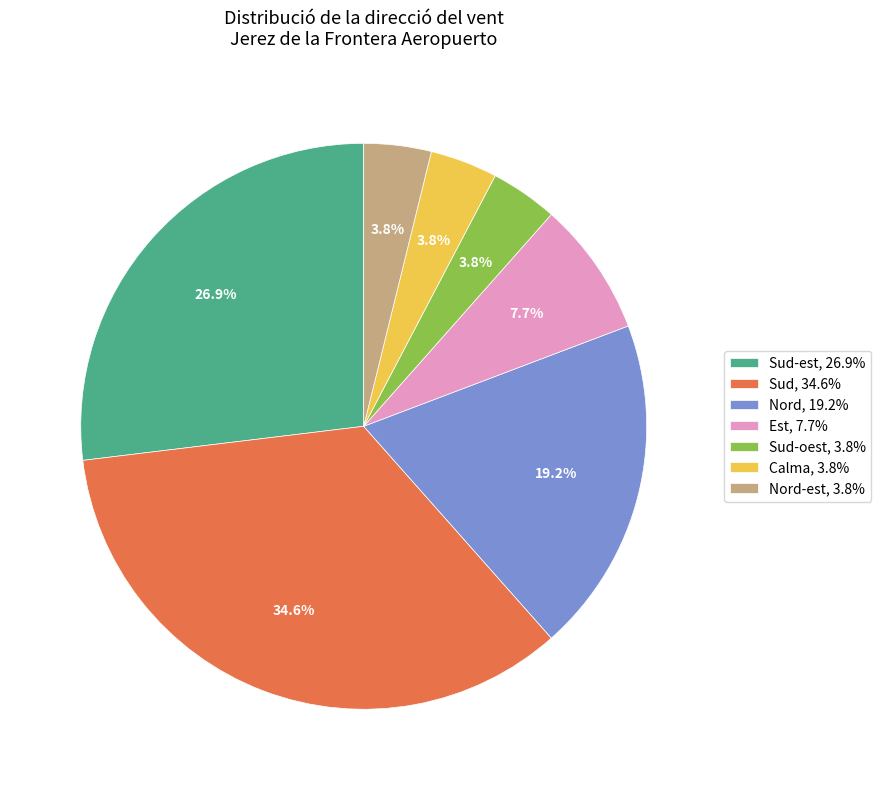

Between Sud, 34.6% and Sud-est, 26.9%, which is larger?

Sud, 34.6%